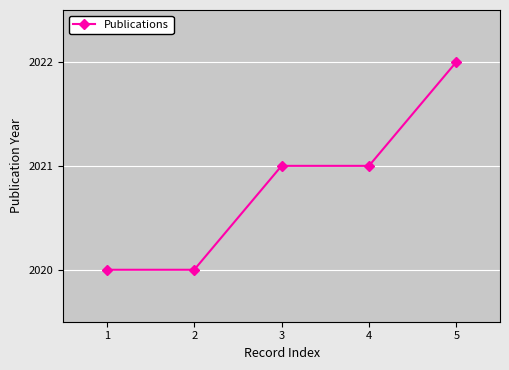

True or false: there are more than 1 points higher than both neighbors.

False